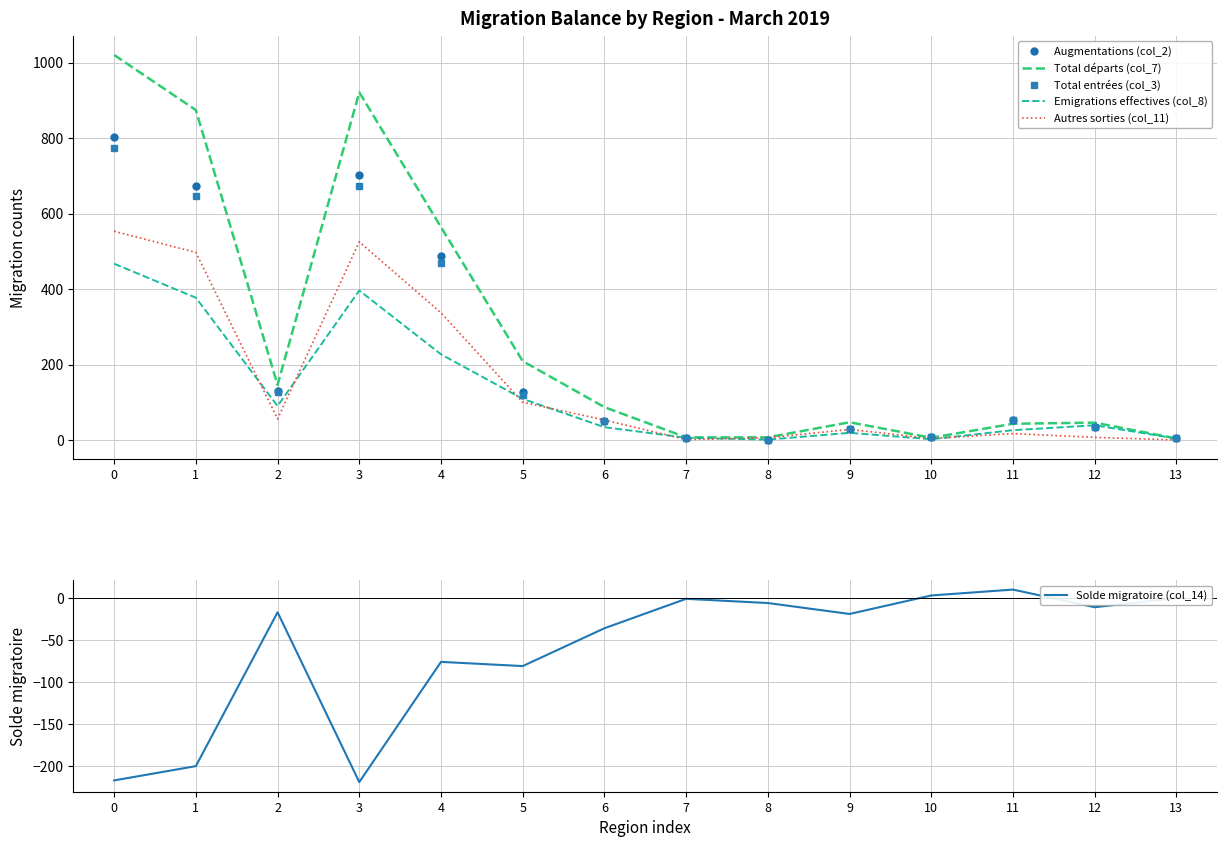

What is the average value of the Autres sorties (col_11) series?

156